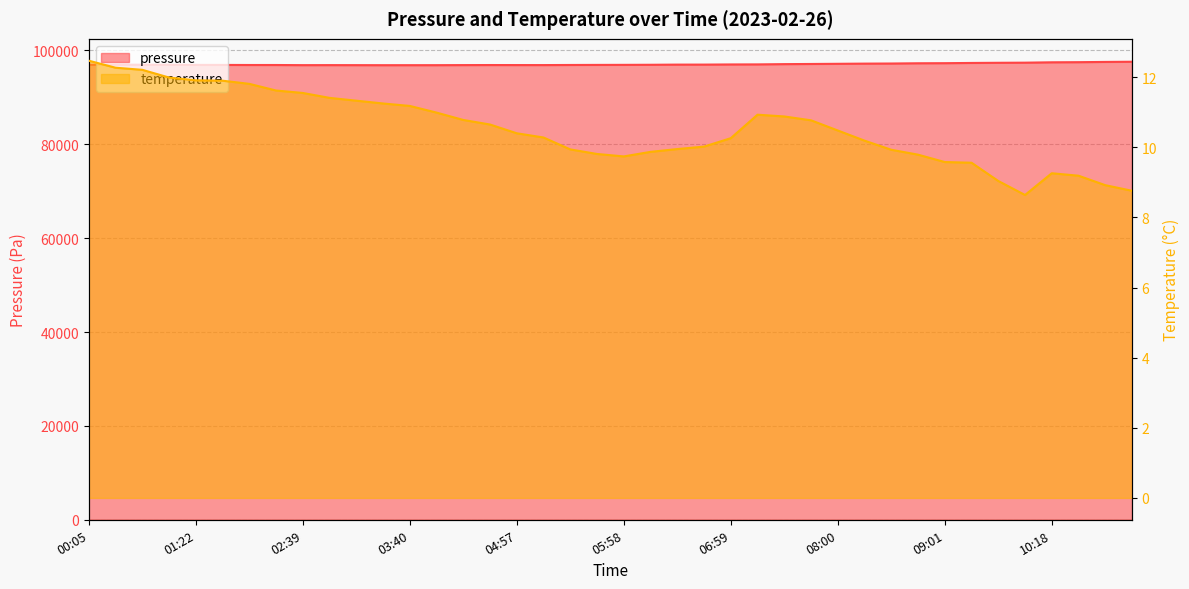

True or false: pressure has a value of 29946.8 at 01:22.

False